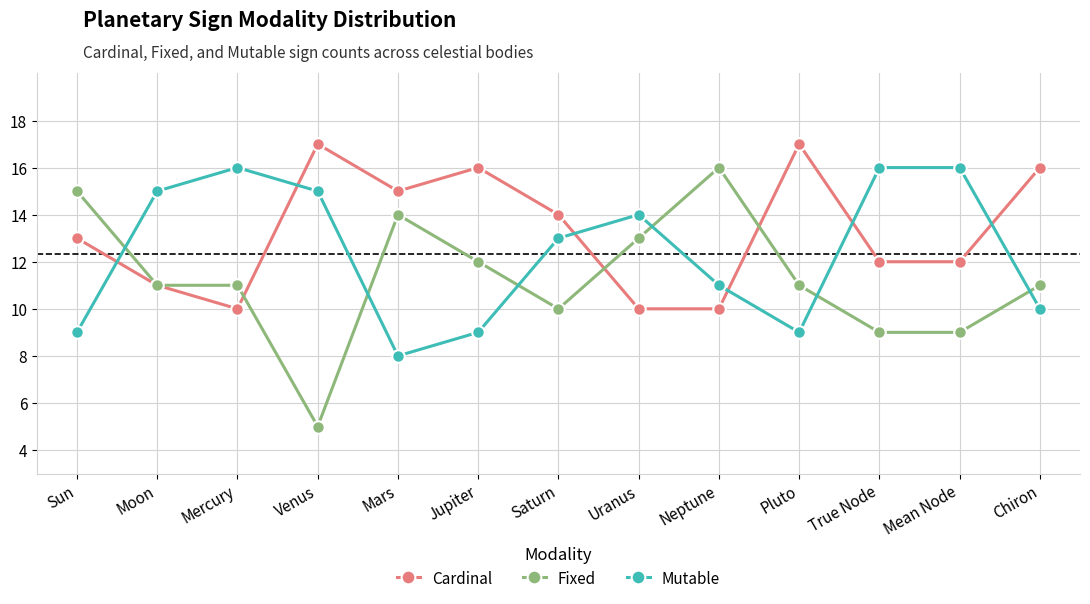

Is the value of Fixed at Venus greater than the value of Cardinal at Uranus?

No